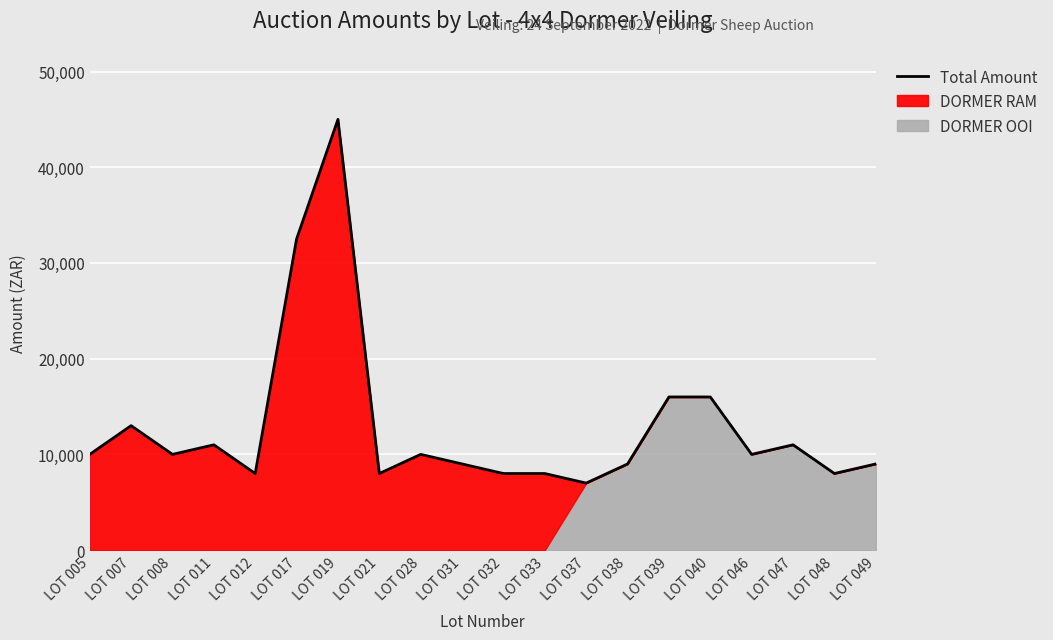

How many points are lower than both their immediate neighbors (excluding endpoints)?

6